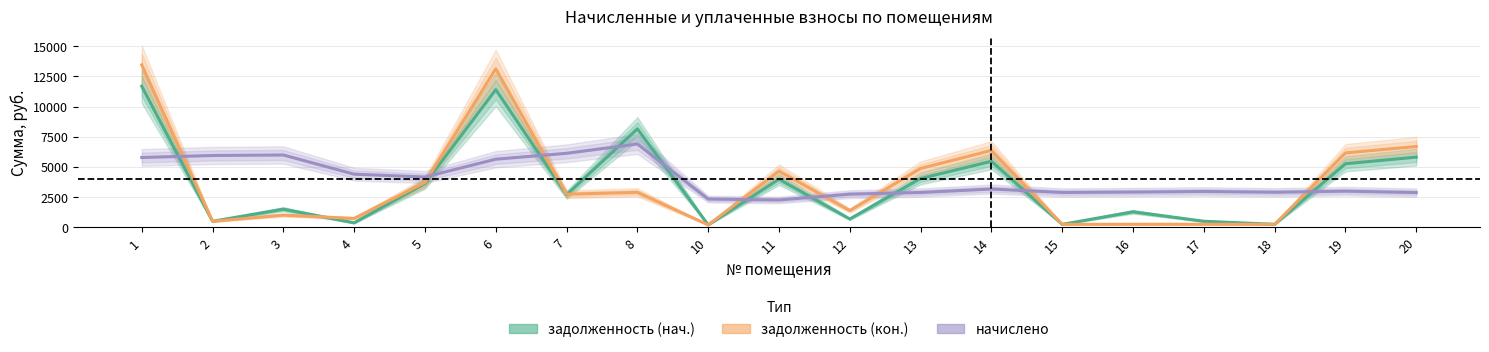

Which series changed the most between 15 and 20?

задолженность (кон.)